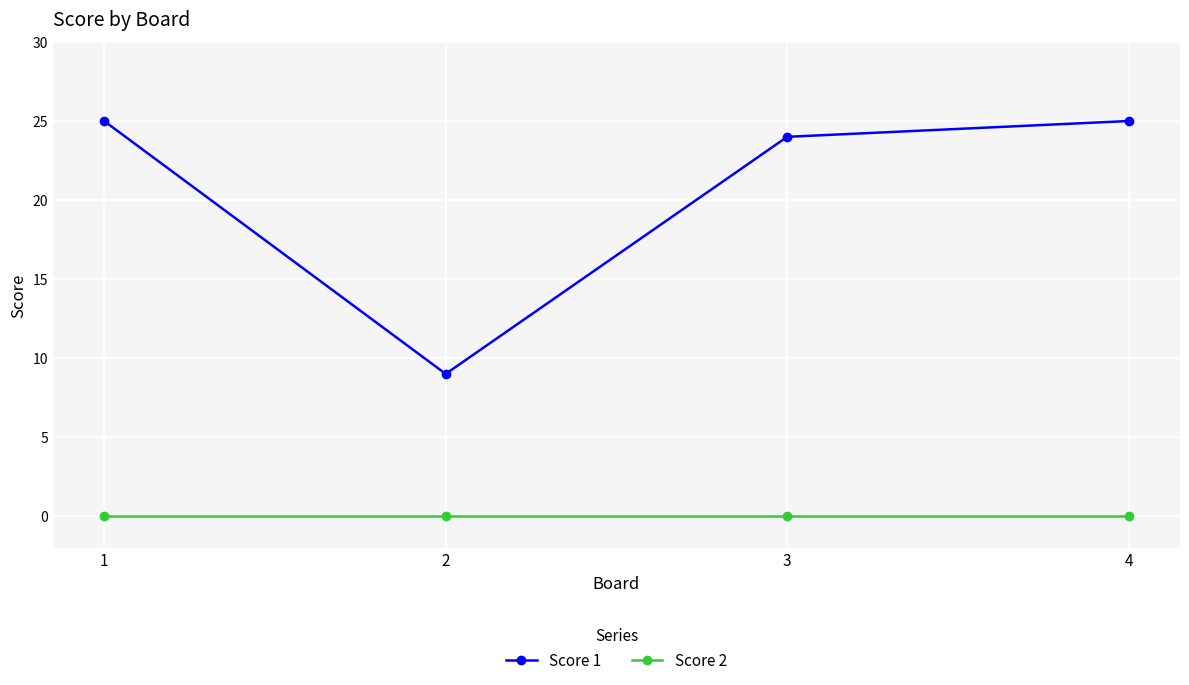

True or false: Score 2 has more than 2 interior local peaks.

False